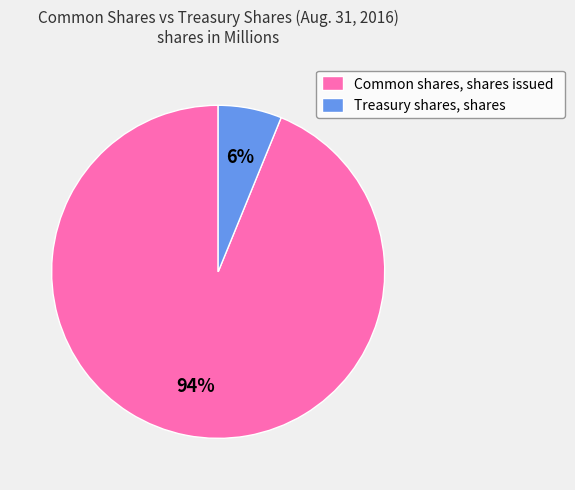

What is the majority slice?

Common shares, shares issued